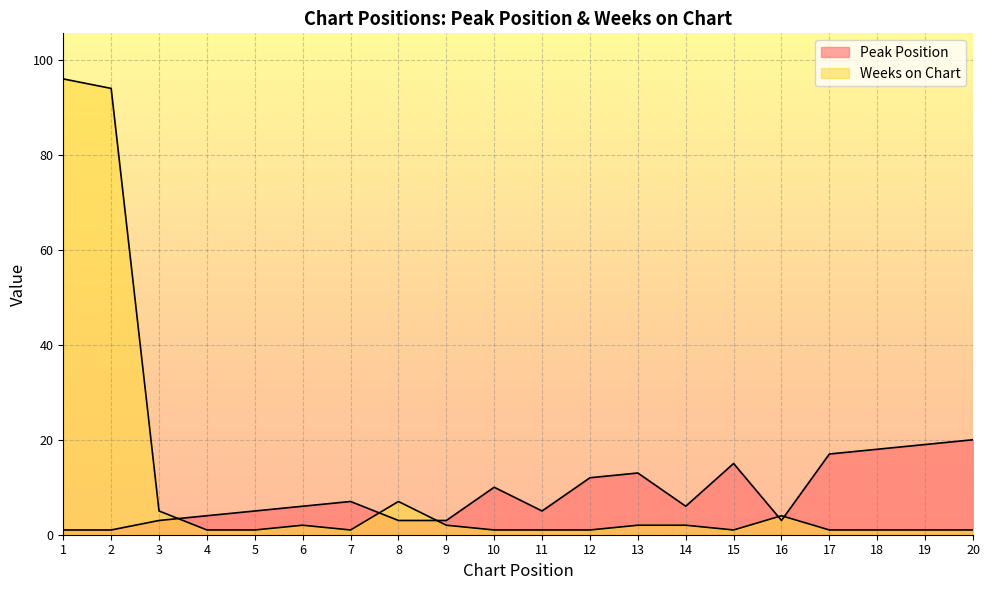

Rank the series at 1 from highest to lowest value.

Weeks on Chart, Peak Position